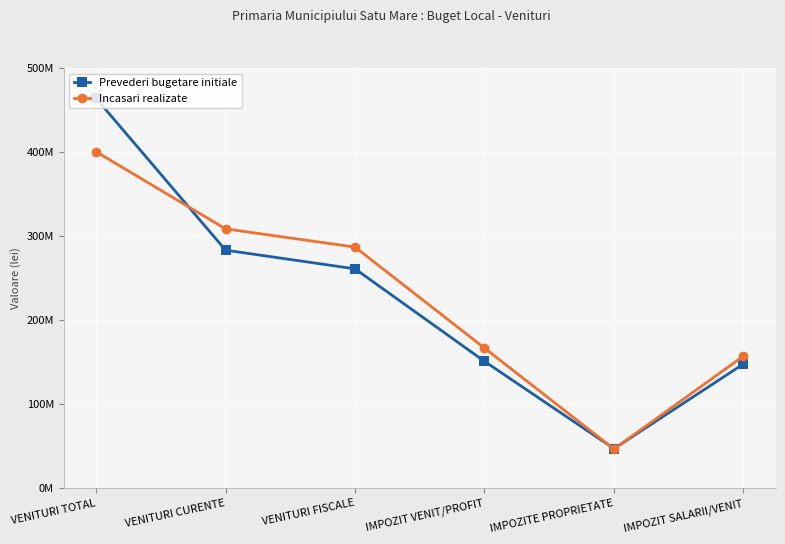

Is the value of Incasari realizate at VENITURI CURENTE greater than the value of Prevederi bugetare initiale at IMPOZIT SALARII/VENIT?

Yes